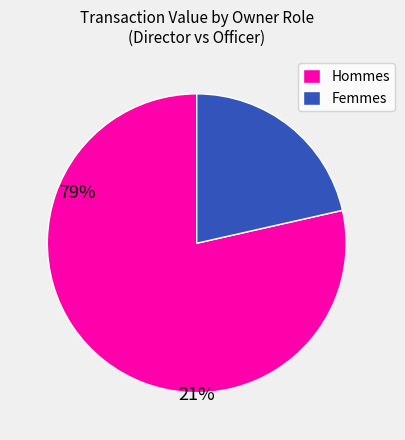

Is the sum of Femmes and Hommes greater than half?

Yes